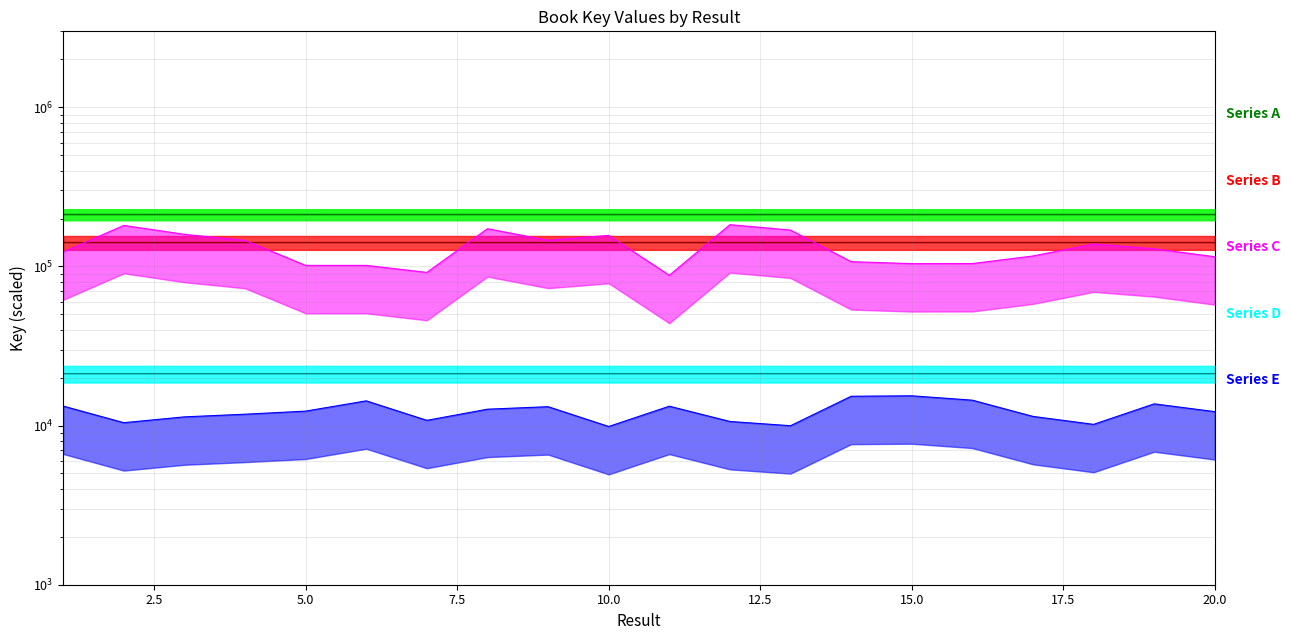

What is the sum of the values at 9 and 6?

423583.5